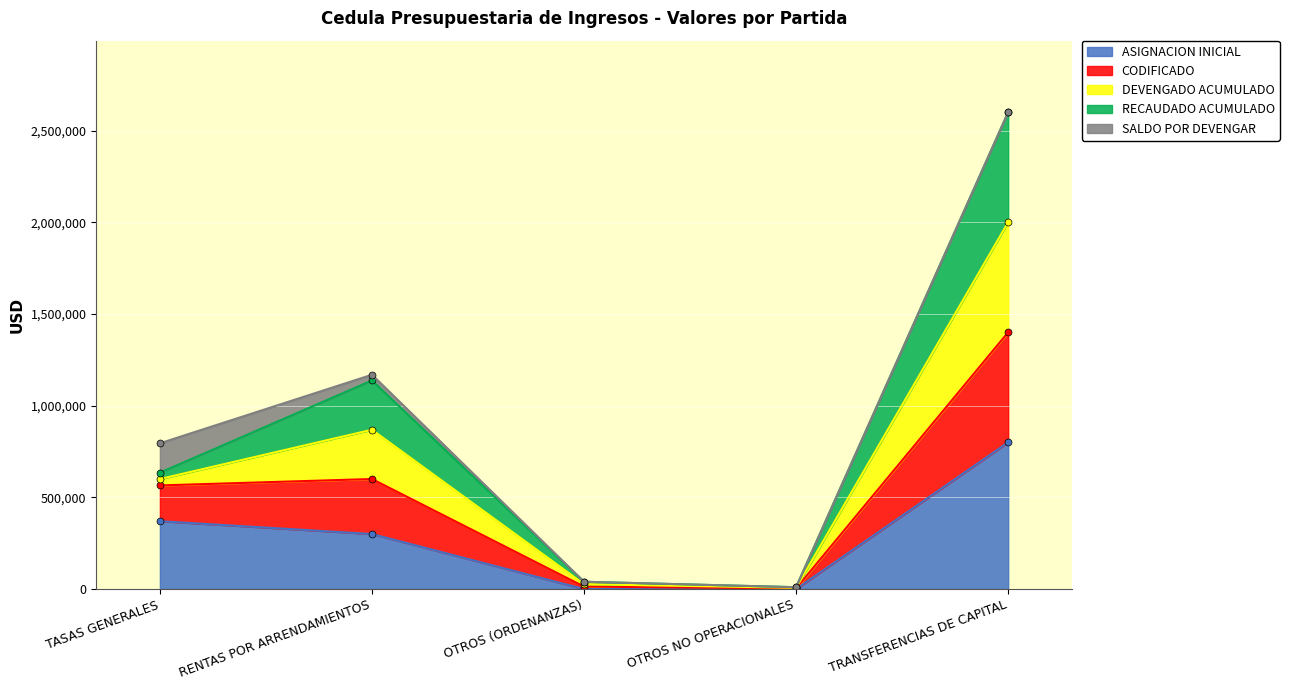

The value of ASIGNACION INICIAL at RENTAS POR ARRENDAMIENTOS is 300000. True or false?

True